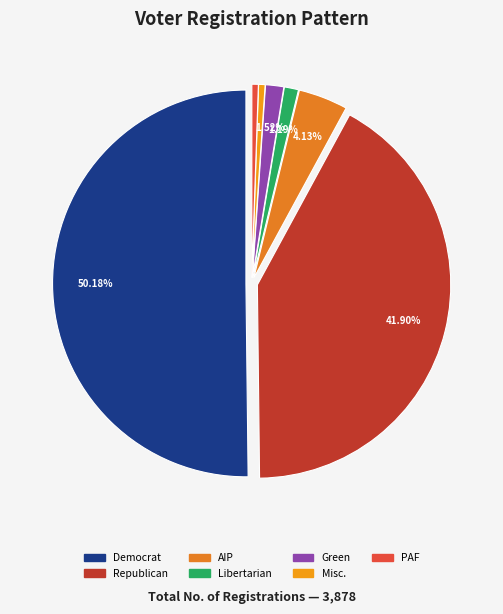

To the nearest percent, what is the average slice percentage?

14%